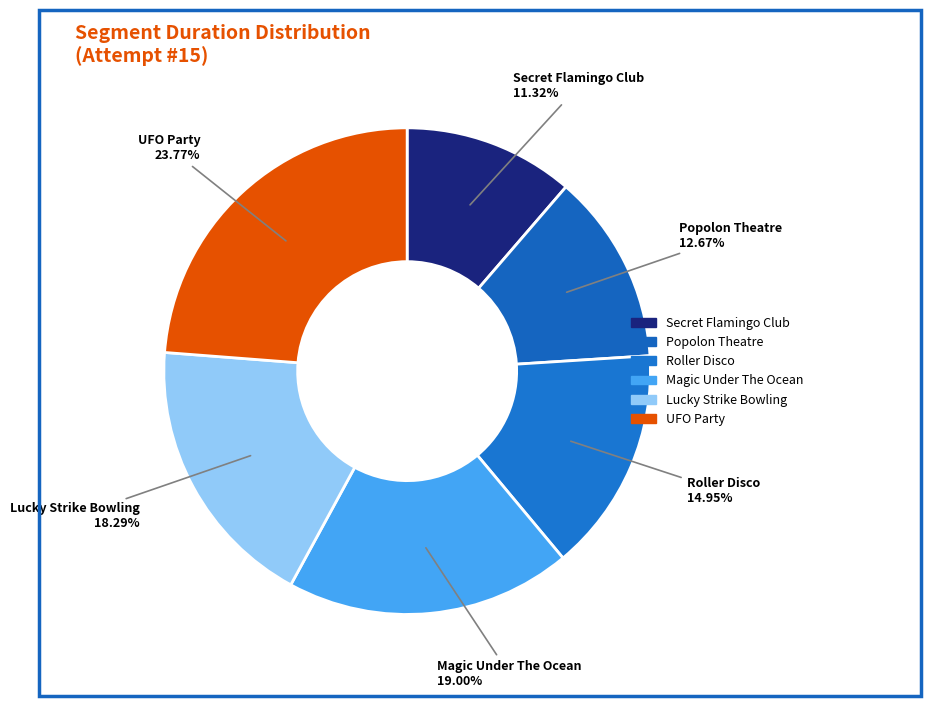

To the nearest percent, what is the average slice percentage?

17%